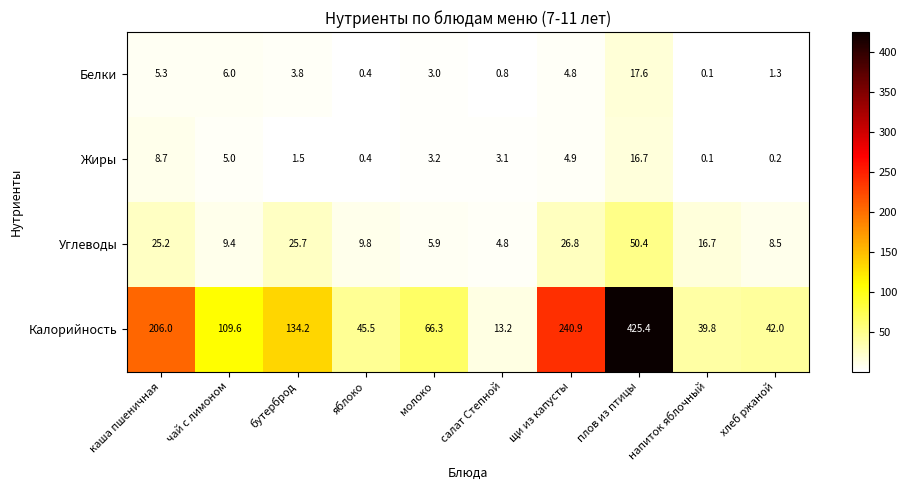

Between чай с лимоном and плов из птицы, which series saw the biggest shift?

Калорийность